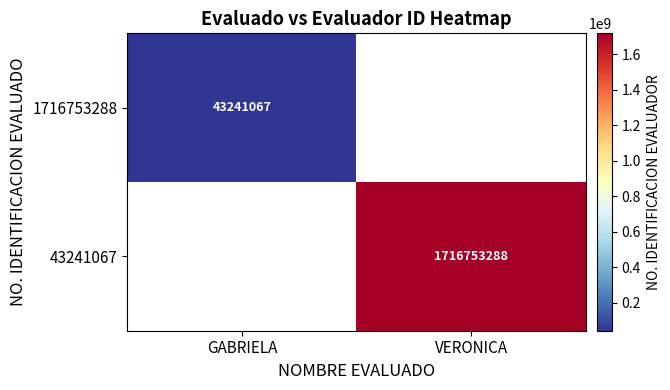

Is the value of 1716753288 at GABRIELA greater than the value of 43241067 at VERONICA?

No